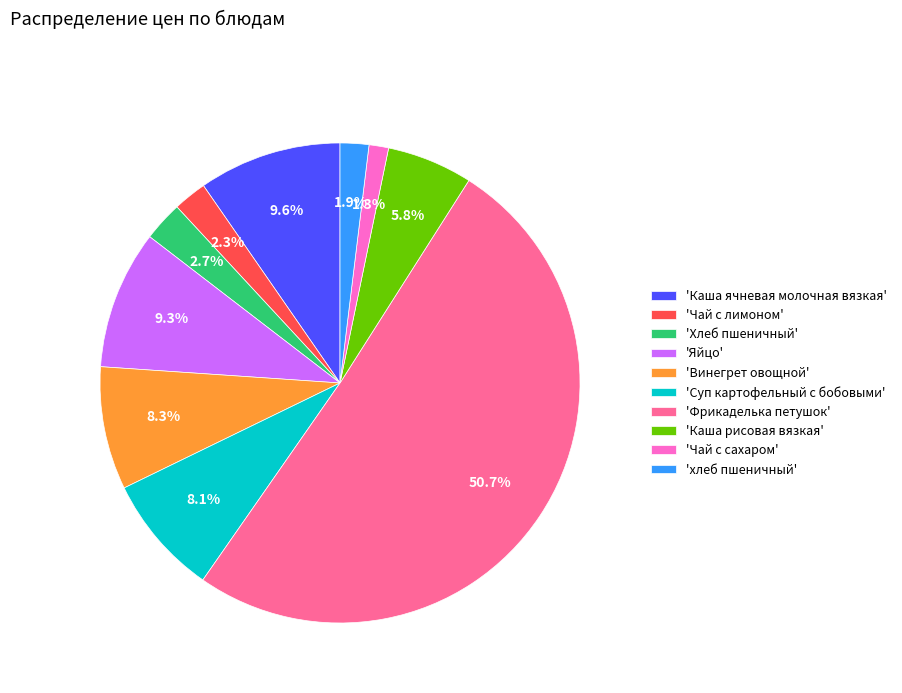

Count the number of slices in the pie.

10